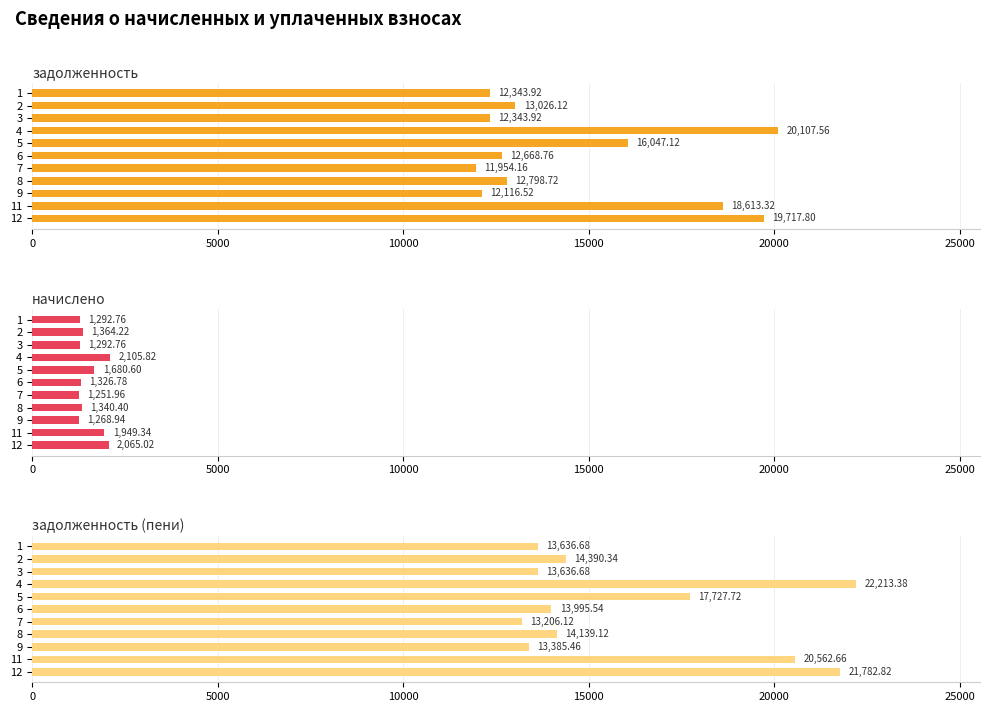

How many bars are there in total?

33